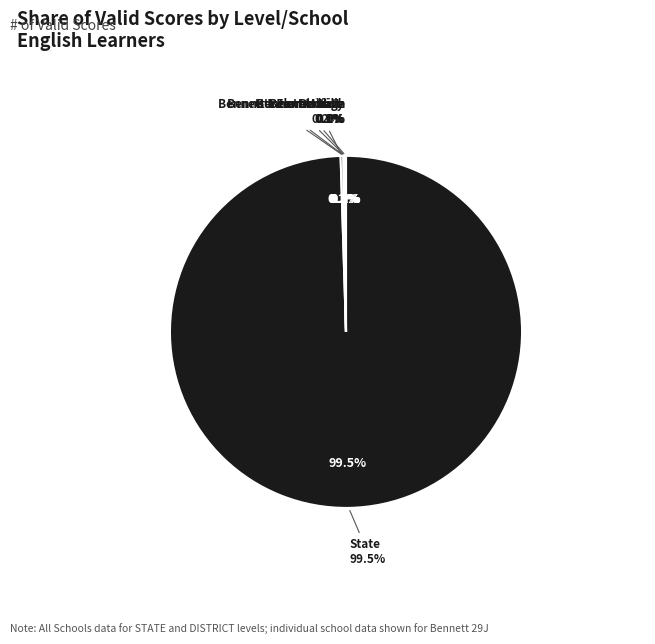

Which category has the biggest portion of the pie?

STATE
(All Districts)